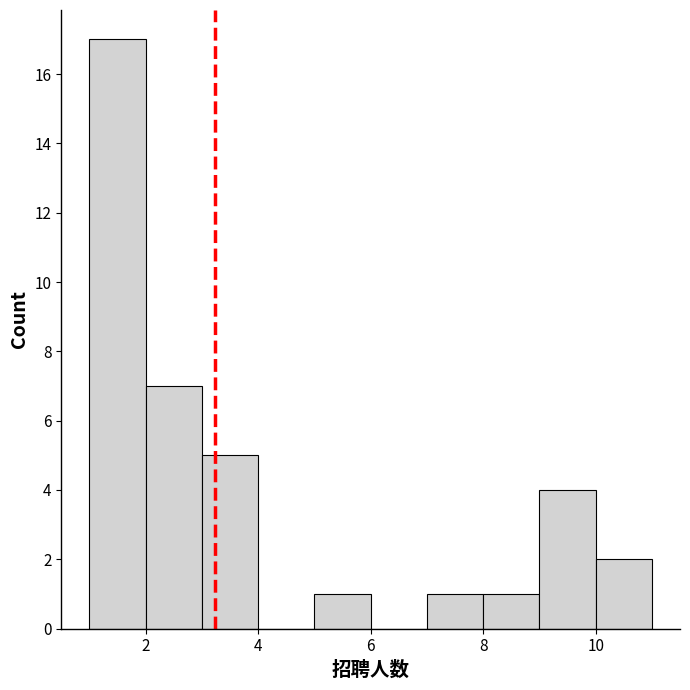

Reading left to right, list every bar in this chart as the range it spans on the x-axis followed by its height. The values are not printed on the chart, so give them approximately, as read against the axis.

1 to 2: 17
2 to 3: 7
3 to 4: 5
4 to 5: 0
5 to 6: 1
6 to 7: 0
7 to 8: 1
8 to 9: 1
9 to 10: 4
10 to 11: 2